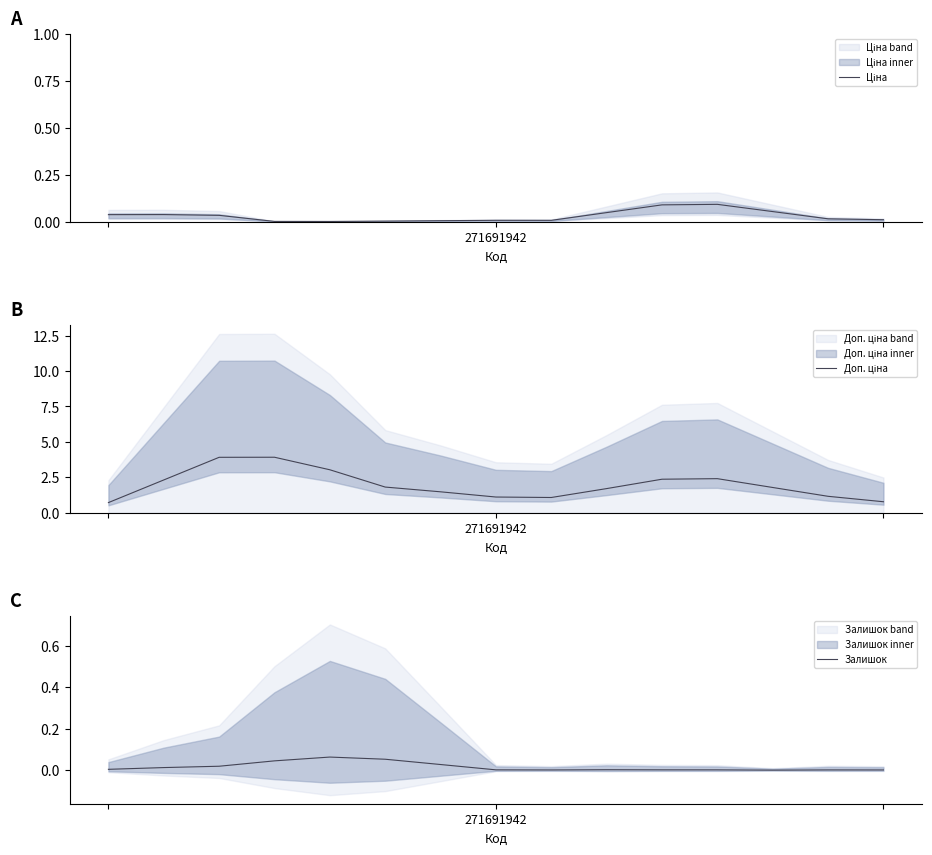

At which label does Доп. ціна reach its peak?

3